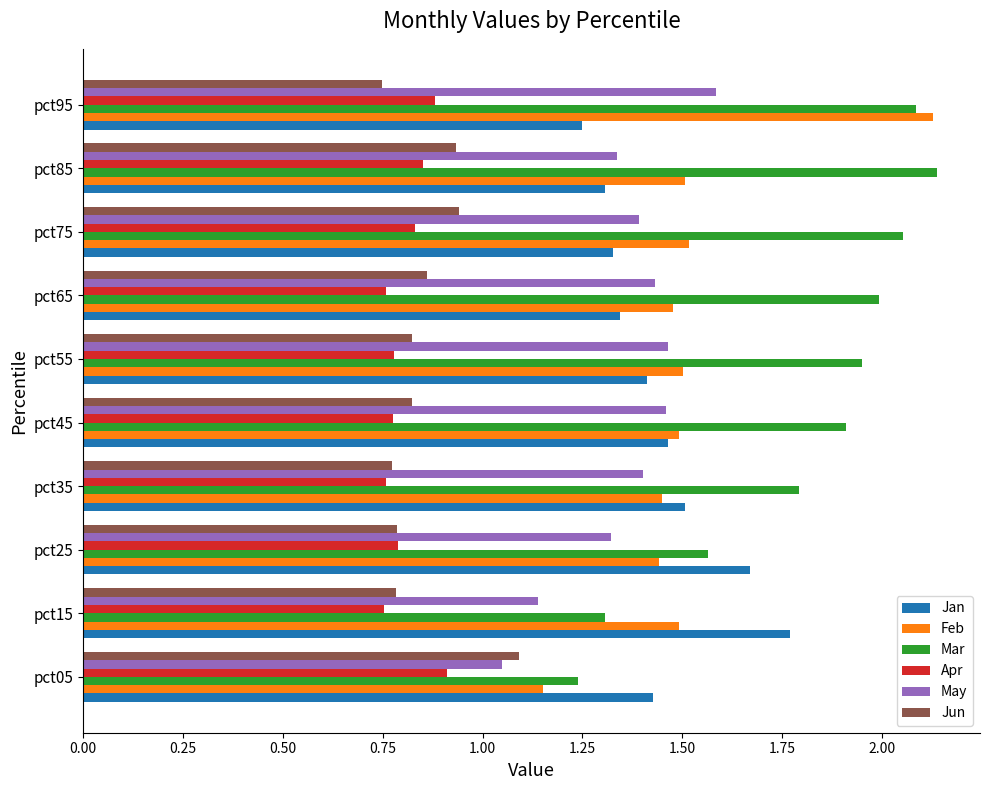

At how many categories does at least one series exceed 1?

10